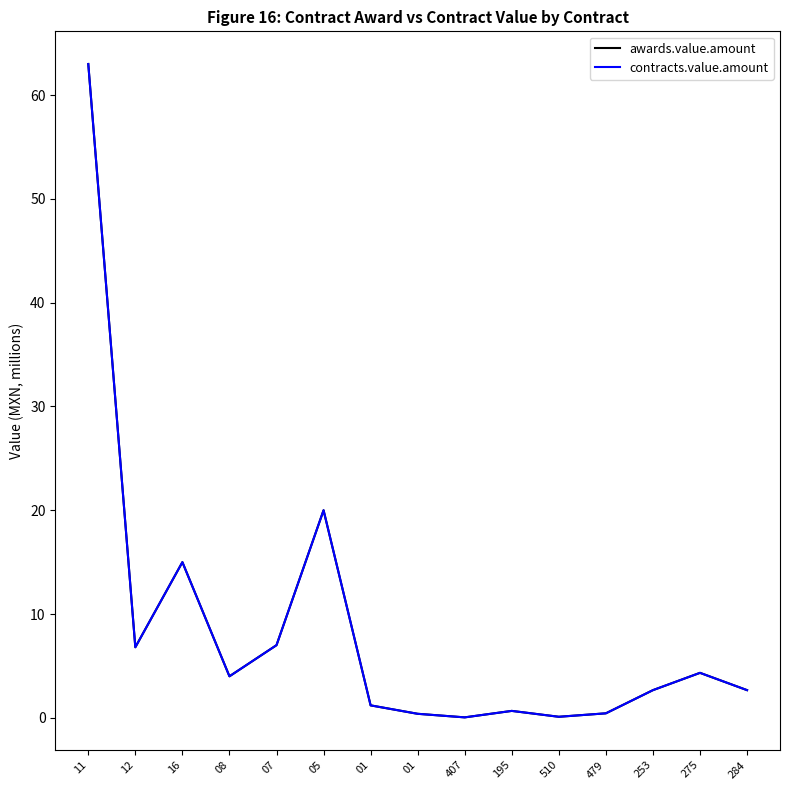

Does the chart display data point markers on the line(s)?

No